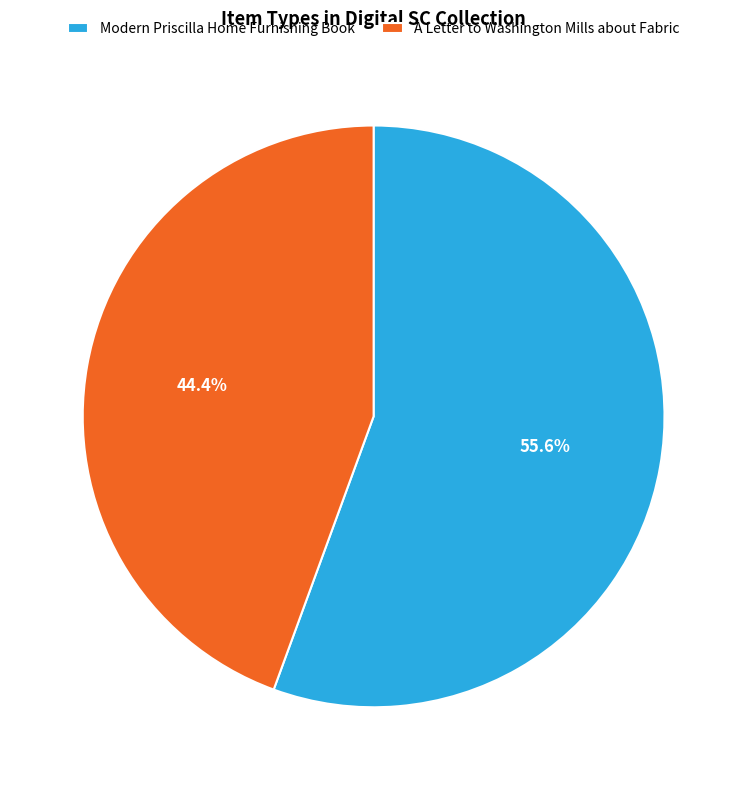

What is the majority slice?

Modern Priscilla Home Furnishing Book